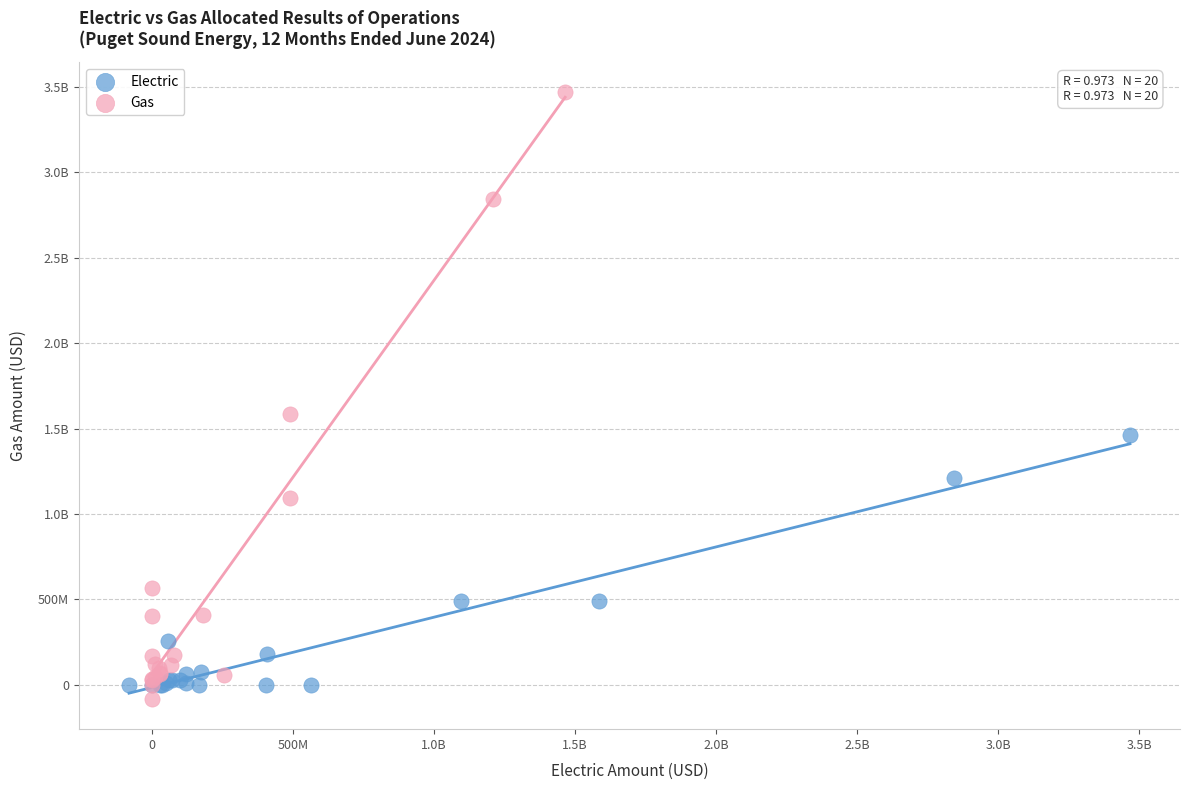

What are all the series names shown in the legend?

Electric, Gas